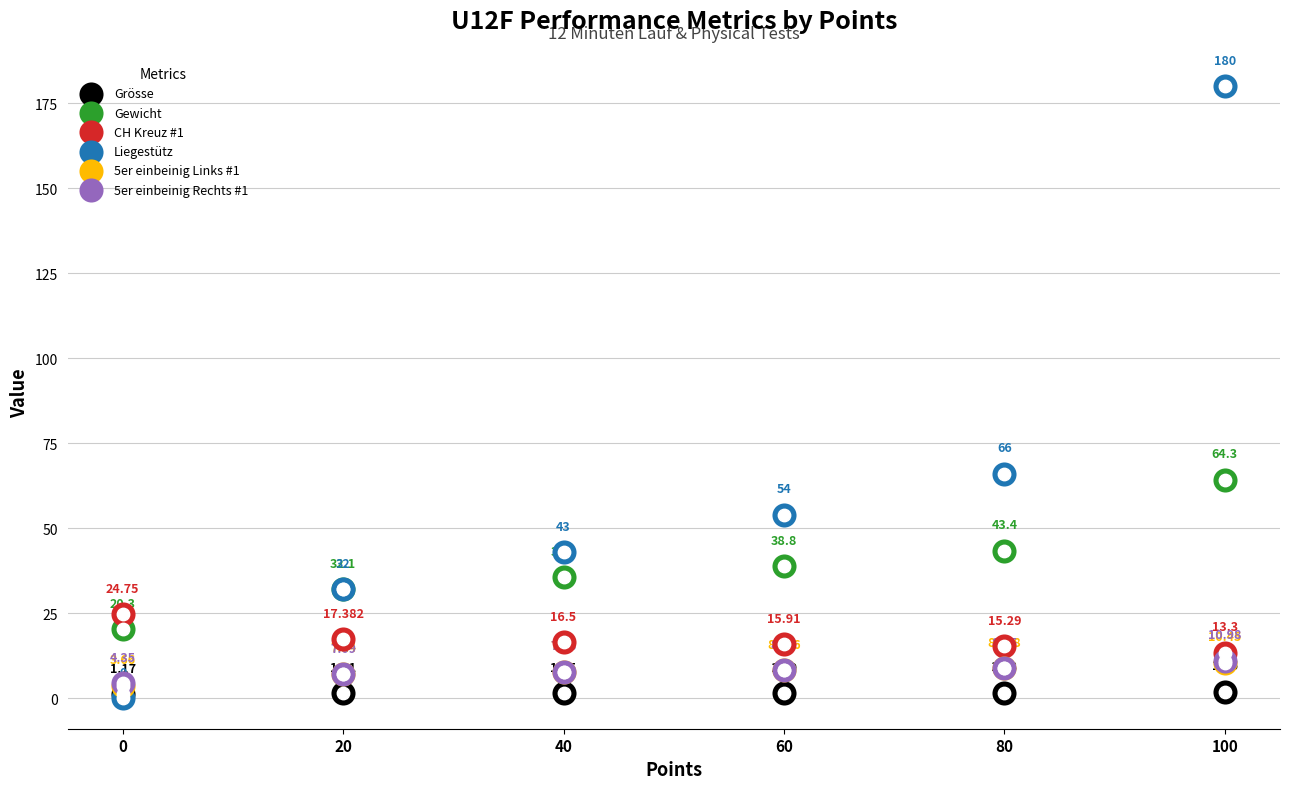

Which series has the largest total across all categories?

Liegestütz